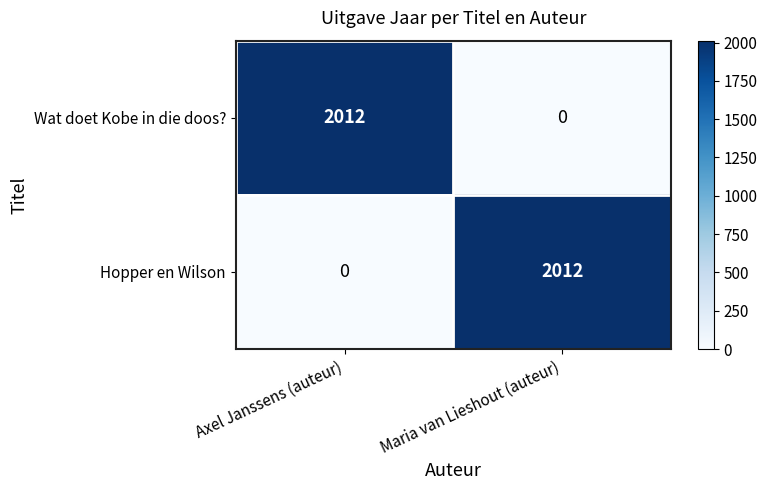

What is the difference between the highest and lowest values at Axel Janssens (auteur)?

2012